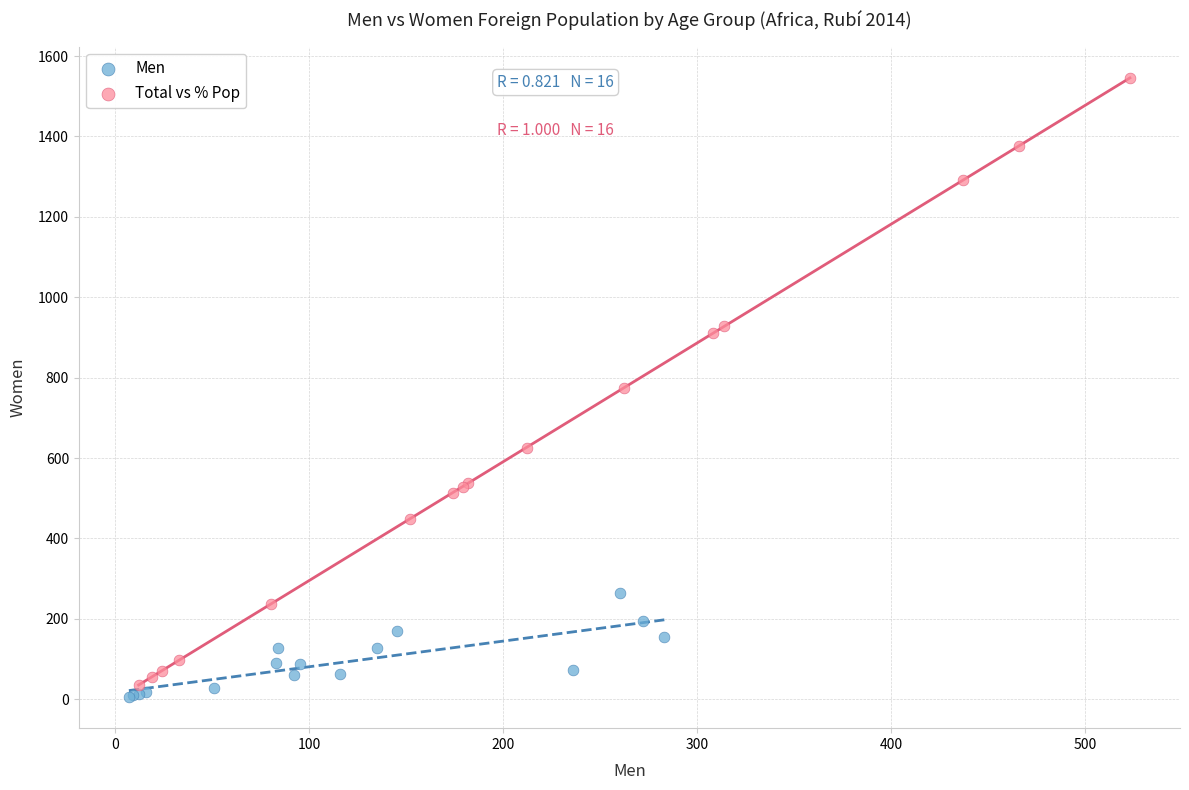

Which series has the largest Y range (max minus min)?

Total vs % Pop